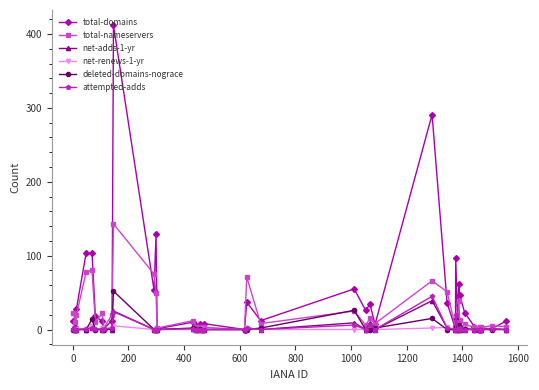

What are all the series names shown in the legend?

total-domains, total-nameservers, net-adds-1-yr, net-renews-1-yr, deleted-domains-nograce, attempted-adds